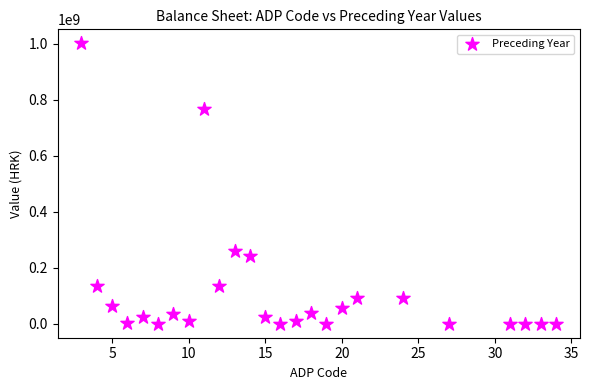

What Y value in the scatter plot is closest to 500800498?

259306240